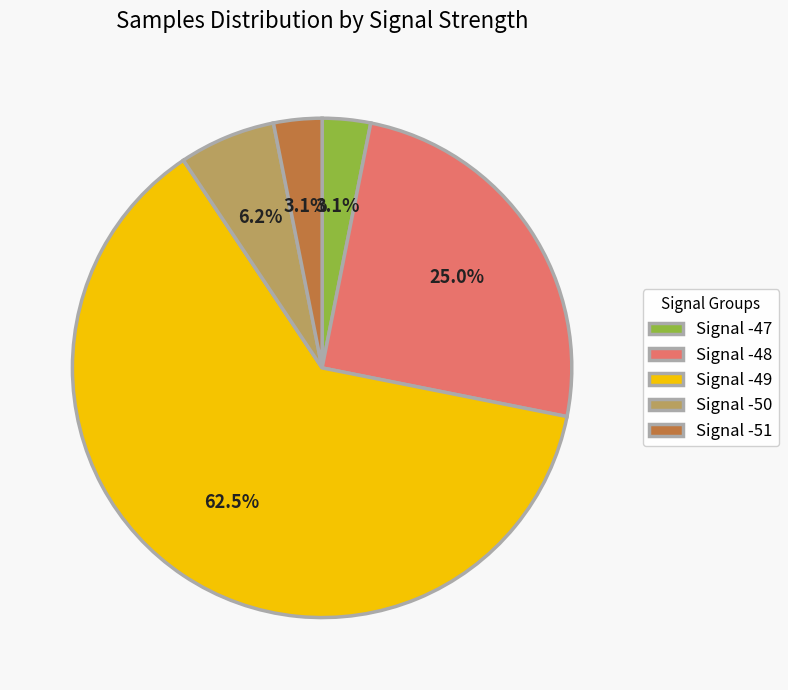

Between Signal -50 and Signal -48, which is larger?

Signal -48